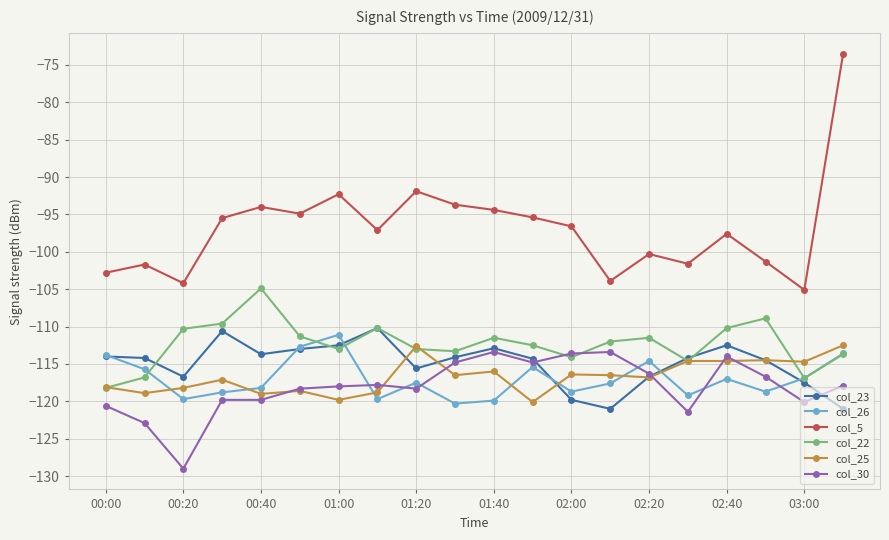

Which series has the largest range (max minus min)?

col_5